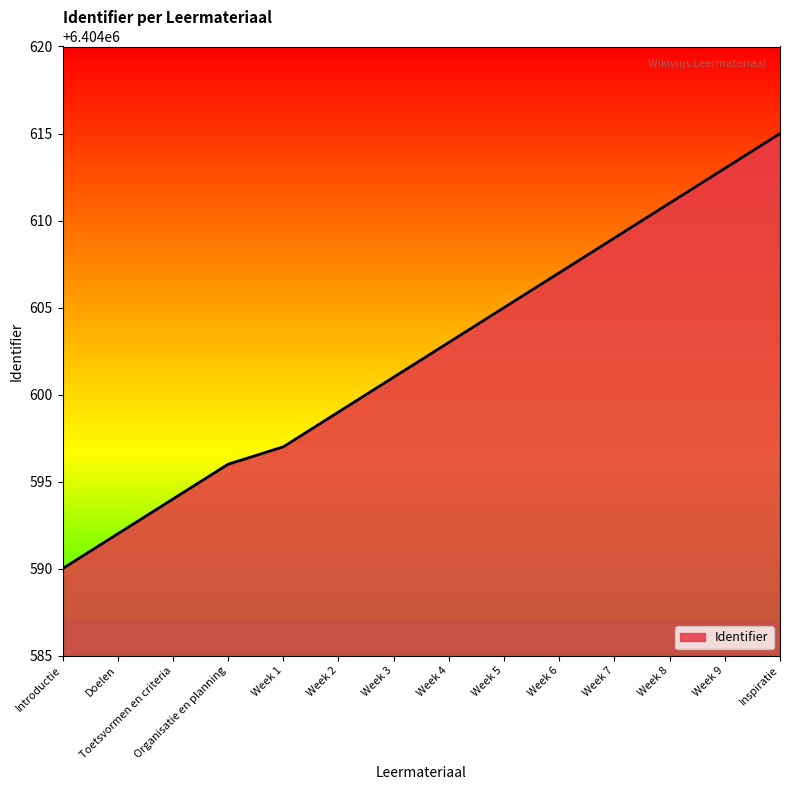

What is the approximate value at Week 6, to the nearest 10?

6404610